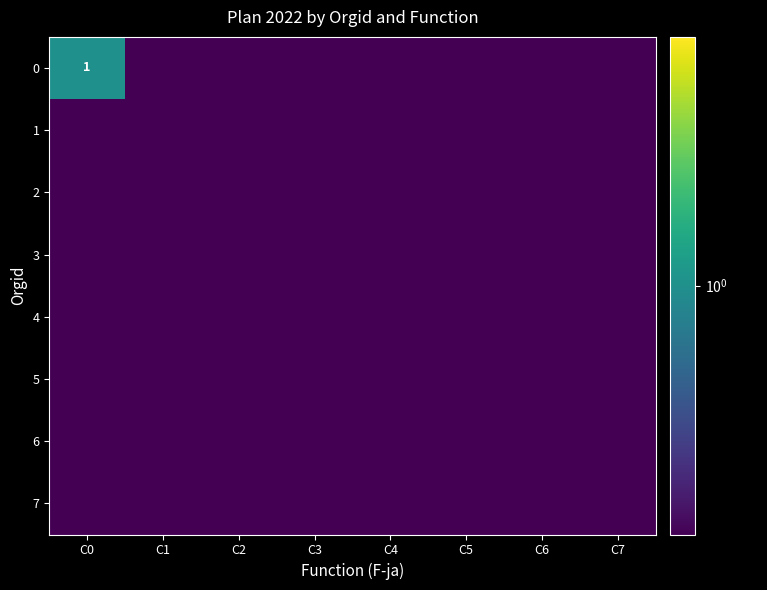

At how many categories does at least one series exceed 0?

8